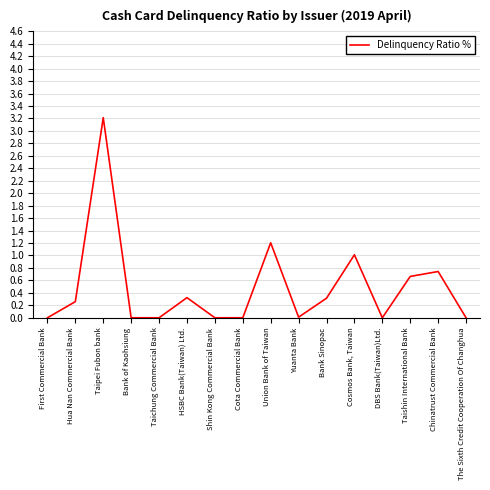

At which category does the data reach its first local peak?

Taipei Fubon bank